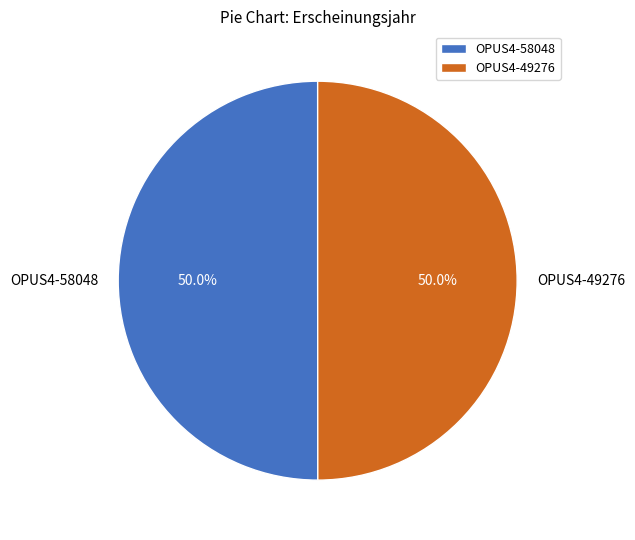

What percentage do OPUS4-58048 and OPUS4-49276 together represent?

100.0%